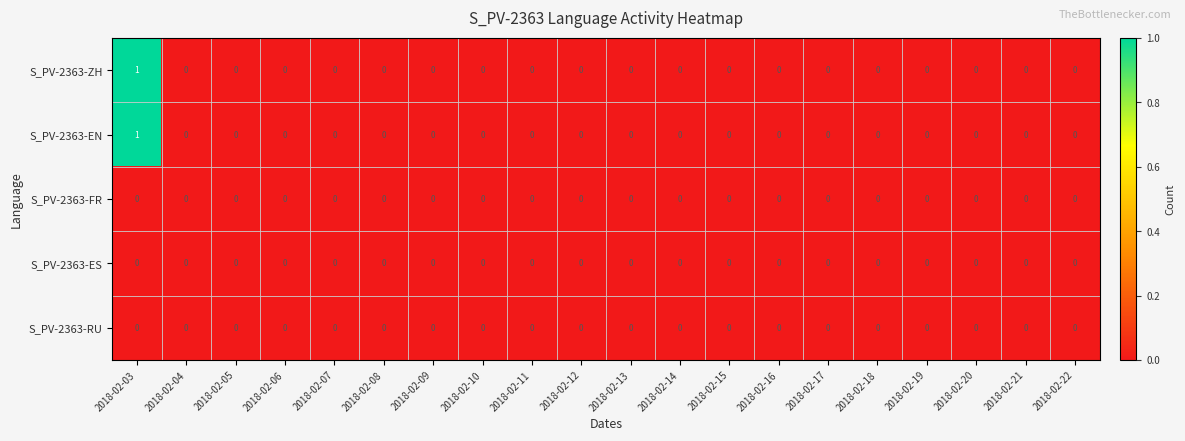

At which category is the sum across all series the highest?

2018-02-03